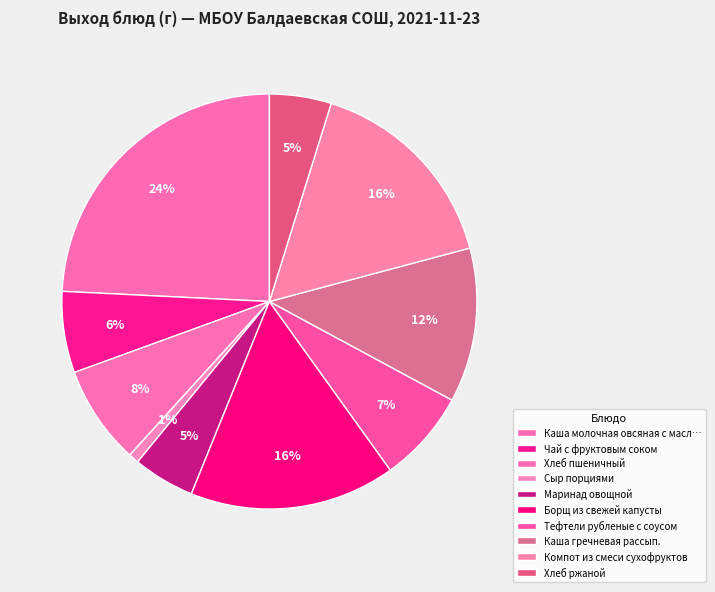

How many slices are in this pie chart?

10